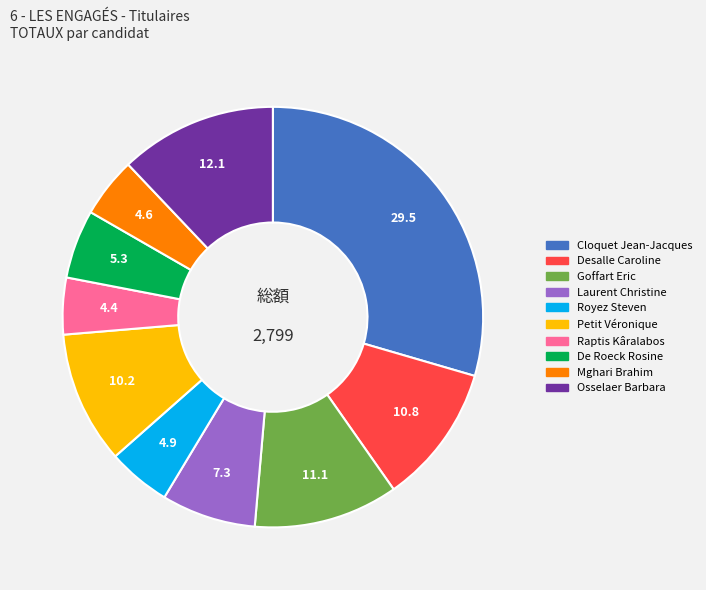

How many slices are in this pie chart?

10